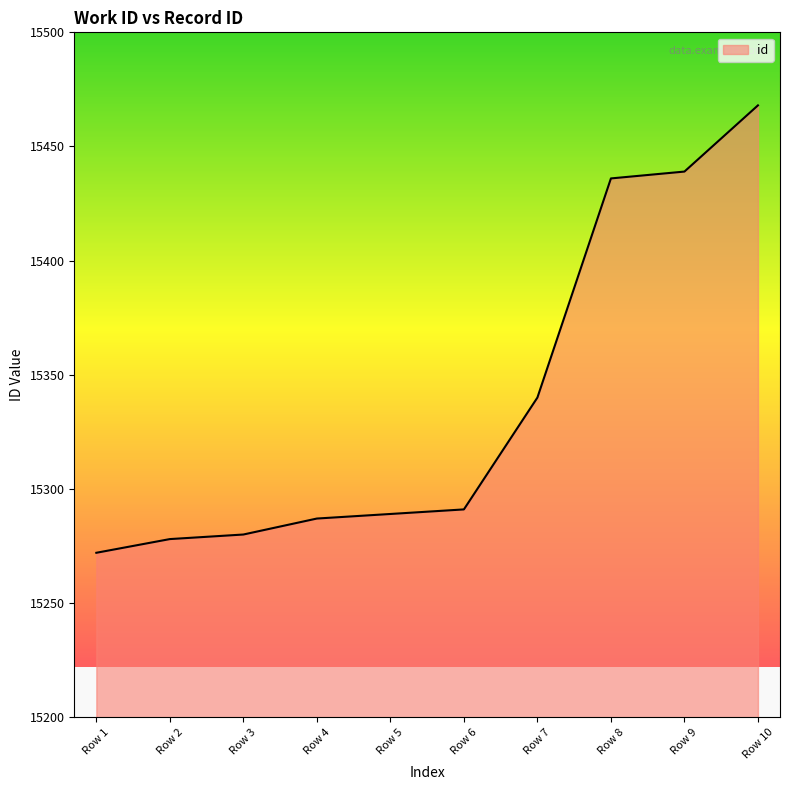

What is the change in value from Row 2 to Row 7?

+62